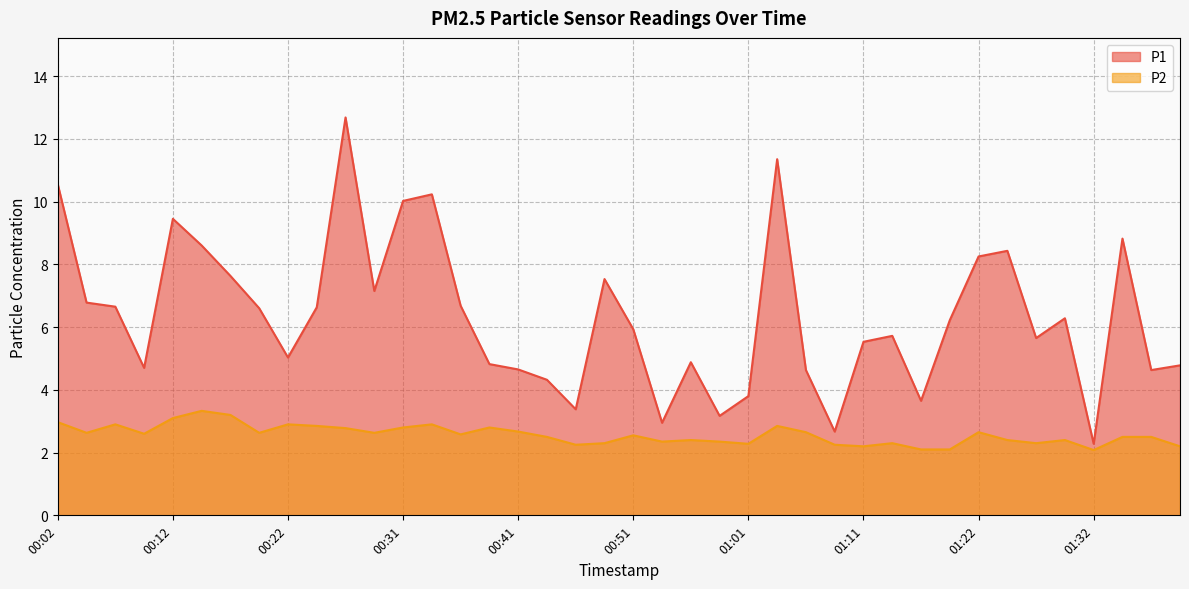

Reading left to right, extract all data points from this chart.

P1: 00:02=10.6	00:04=6.8	00:07=6.7	00:09=4.7	00:12=9.4	00:14=8.6	00:17=7.6	00:19=6.6	00:22=5.0	00:24=6.6	00:26=12.7	00:29=7.2	00:31=10.0	00:34=10.2	00:36=6.7	00:39=4.8	00:41=4.7	00:44=4.3	00:46=3.4	00:49=7.5	00:51=5.9	00:54=3.0	00:56=4.9	00:59=3.2	01:01=3.8	01:03=11.3	01:06=4.6	01:08=2.7	01:11=5.5	01:14=5.7	01:16=3.6	01:19=6.2	01:22=8.2	01:25=8.4	01:27=5.7	01:30=6.3	01:32=2.3	01:35=8.8	01:37=4.6	01:40=4.8
P2: 00:02=3.0	00:04=2.6	00:07=2.9	00:09=2.6	00:12=3.1	00:14=3.3	00:17=3.2	00:19=2.6	00:22=2.9	00:24=2.9	00:26=2.8	00:29=2.6	00:31=2.8	00:34=2.9	00:36=2.6	00:39=2.8	00:41=2.7	00:44=2.5	00:46=2.2	00:49=2.3	00:51=2.5	00:54=2.4	00:56=2.4	00:59=2.4	01:01=2.3	01:03=2.9	01:06=2.6	01:08=2.2	01:11=2.2	01:14=2.3	01:16=2.1	01:19=2.1	01:22=2.6	01:25=2.4	01:27=2.3	01:30=2.4	01:32=2.1	01:35=2.5	01:37=2.5	01:40=2.2